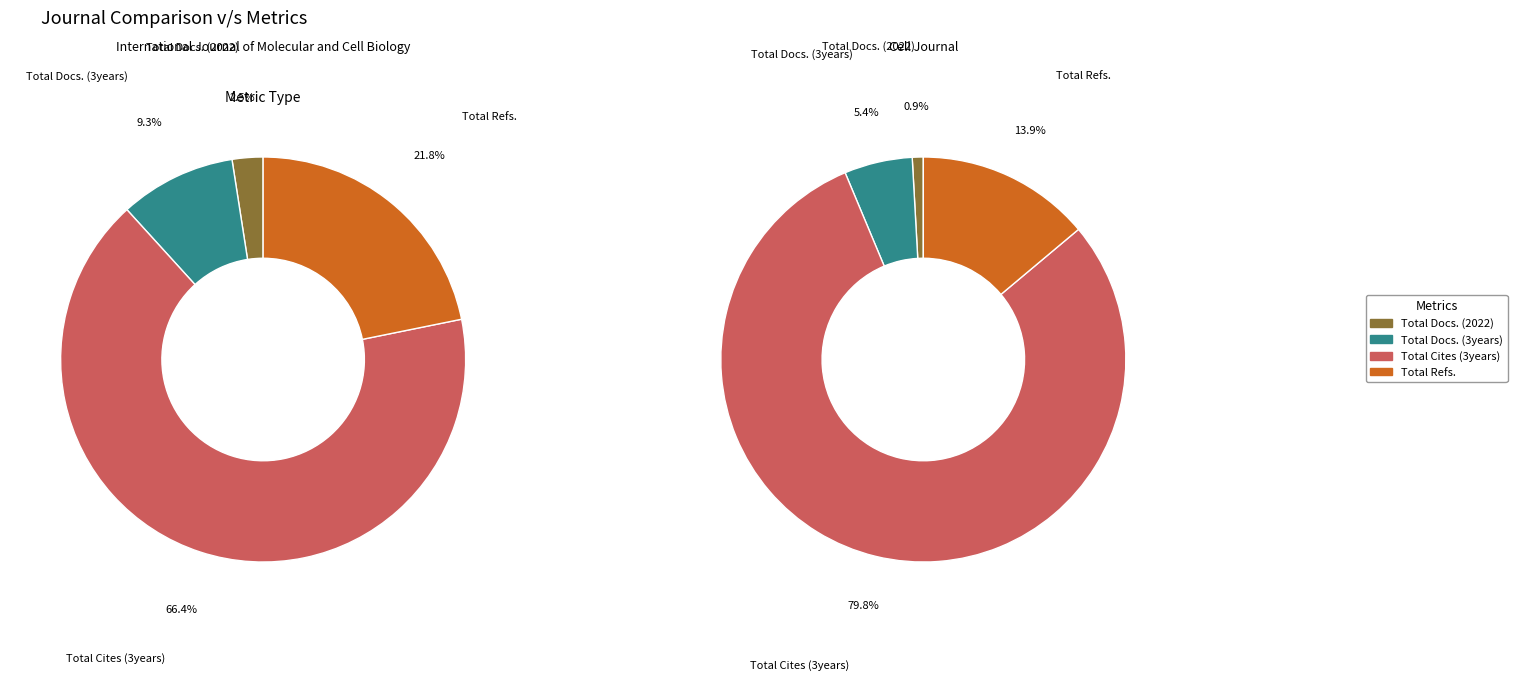

Between International Journal of Molecular and Cell Biology and Cell Journal, which is larger?

Cell Journal